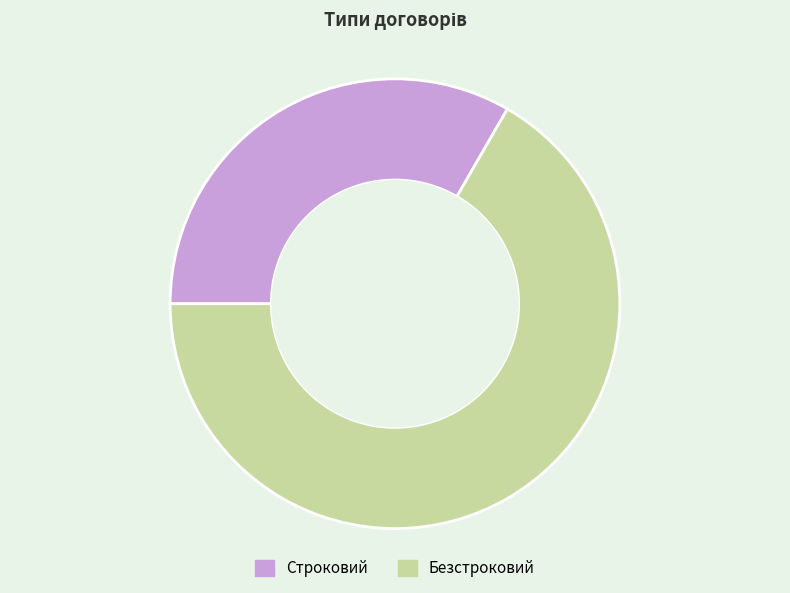

Rank the categories by value from lowest to highest.

Строковий, Безстроковий